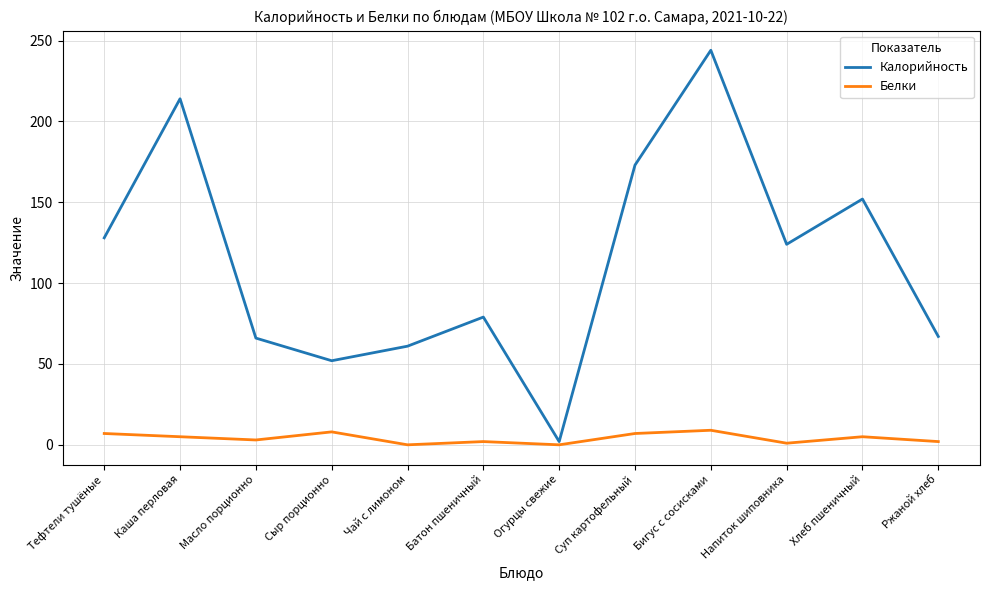

What is the difference between the maximum and second lowest values in the Белки series?

9